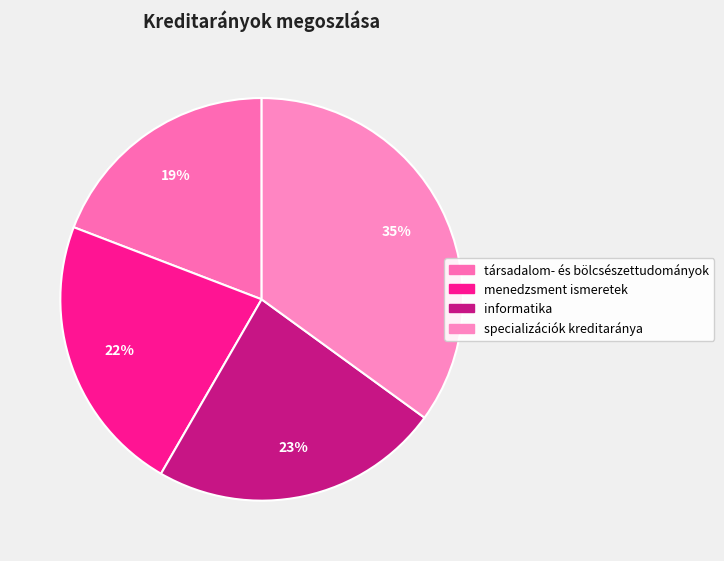

Count the number of slices in the pie.

4